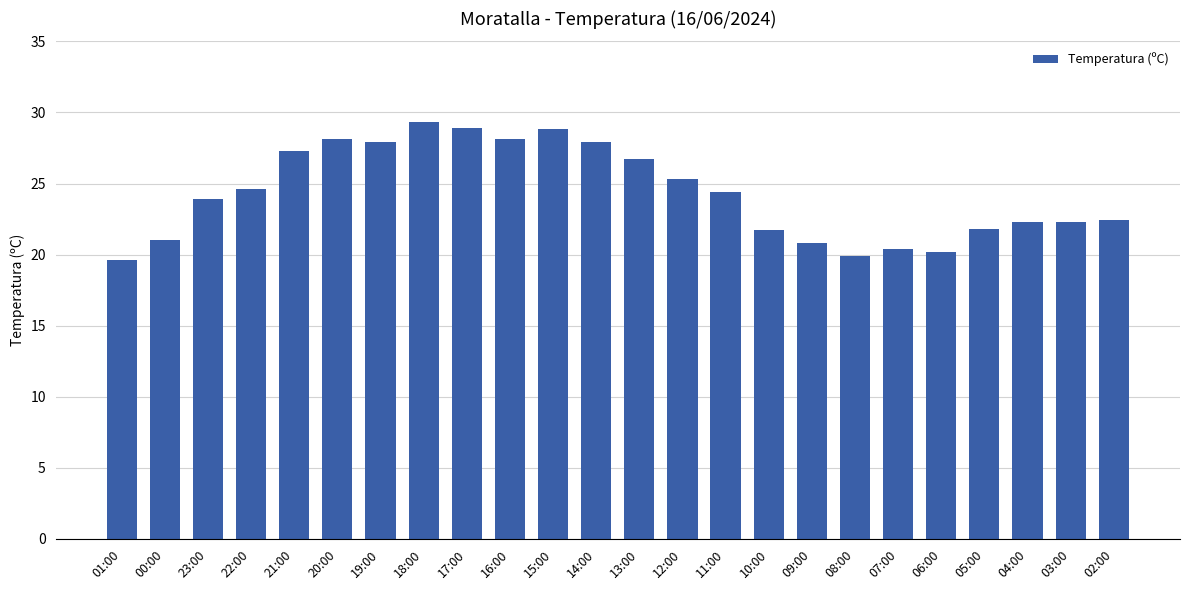

What is the average value?

24.3